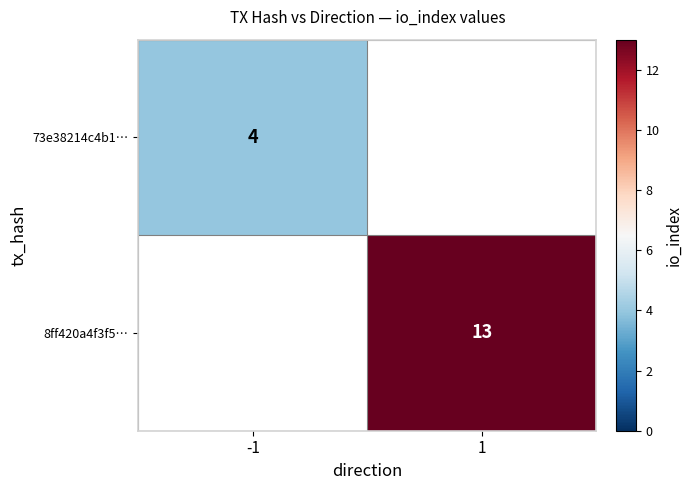

True or false: 8ff420a4f3f5… has a value of 13 at 1.

True